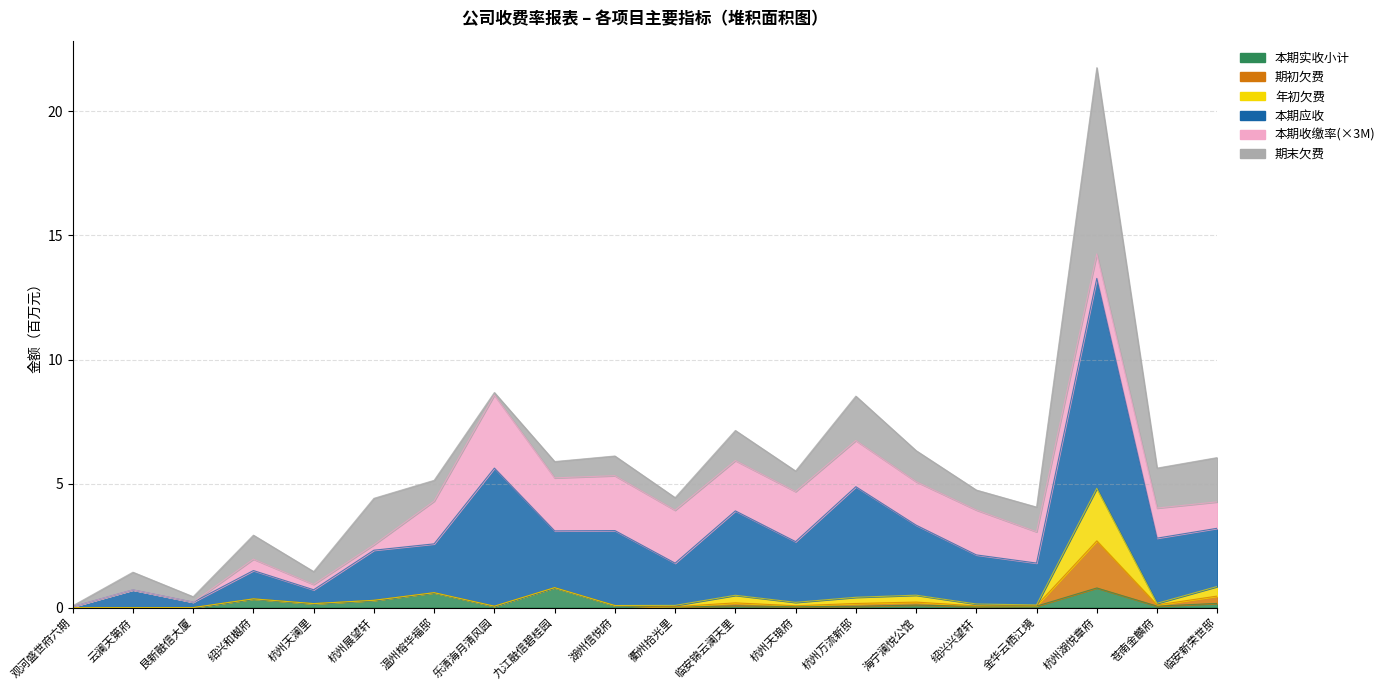

Is the value of 本期应收 at 杭州天澜里 greater than the value of 期初欠费 at 临安锦云澜天里?

Yes